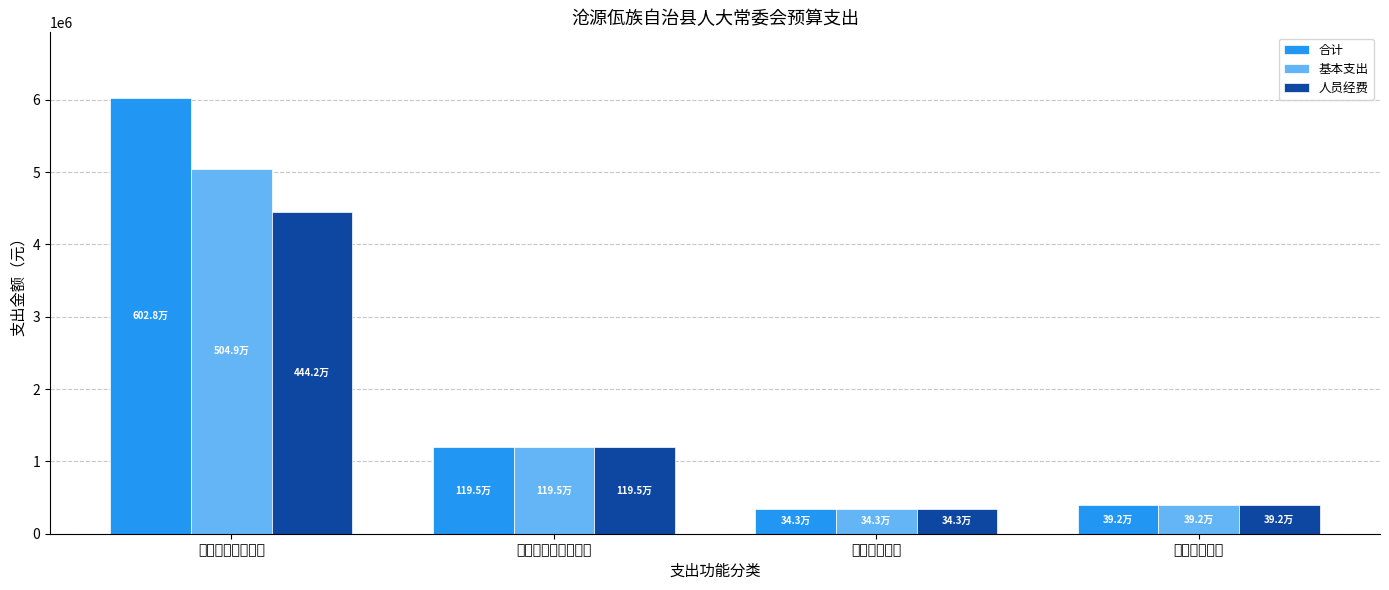

What is the label of the 3rd bar from the right?

社会保障和就业支出